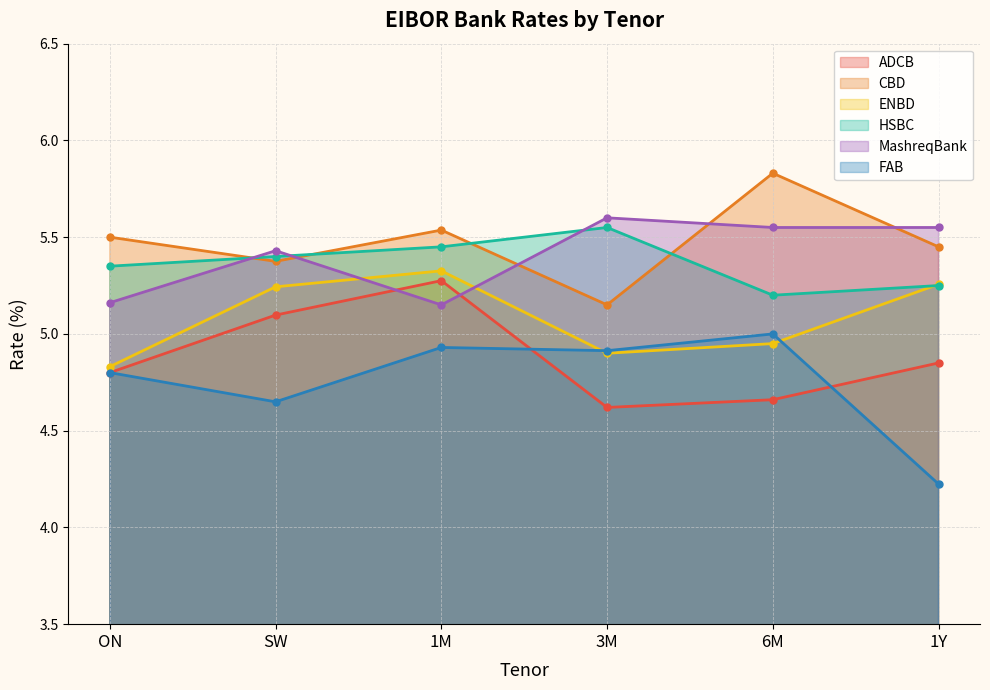

What is the smallest value displayed?

4.2